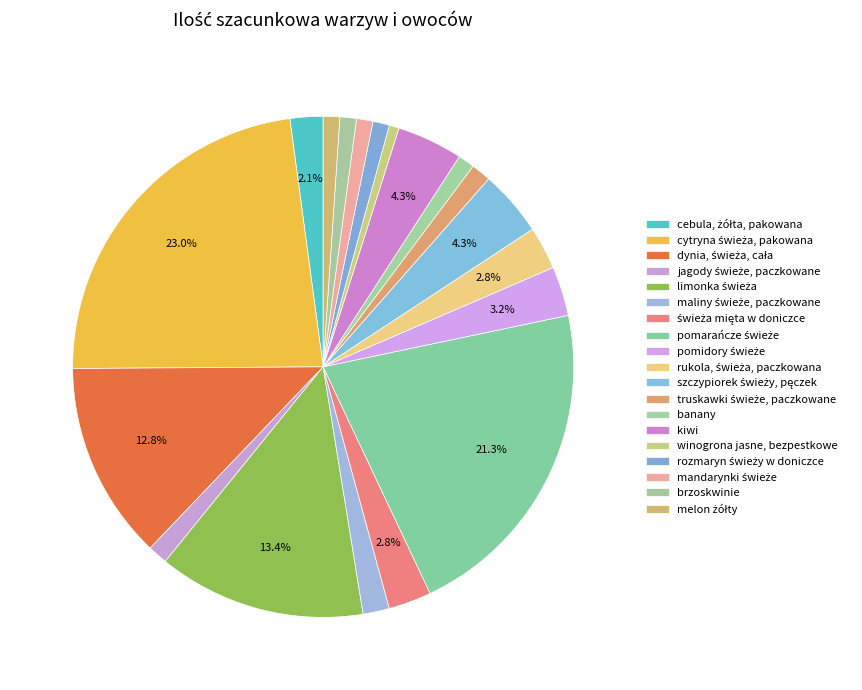

How many slices are in this pie chart?

19